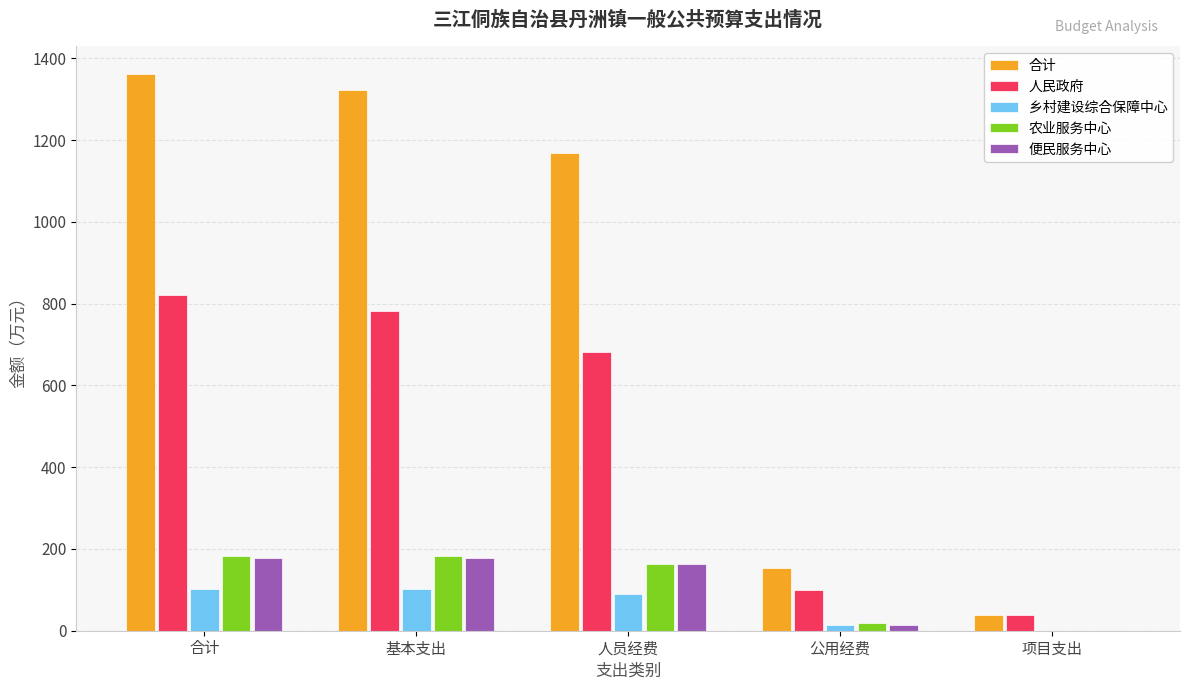

Reading left to right, what are all the values shown in this chart?

合计: 1361.4	1322.1	1168.2	153.9	39.4
人民政府: 820.9	781.5	682.2	99.4	39.4
乡村建设综合保障中心: 103.2	103.2	90.3	12.8	0.0
农业服务中心: 182.4	182.4	163.7	18.8	0.0
便民服务中心: 177.0	177.0	162.7	14.4	0.0